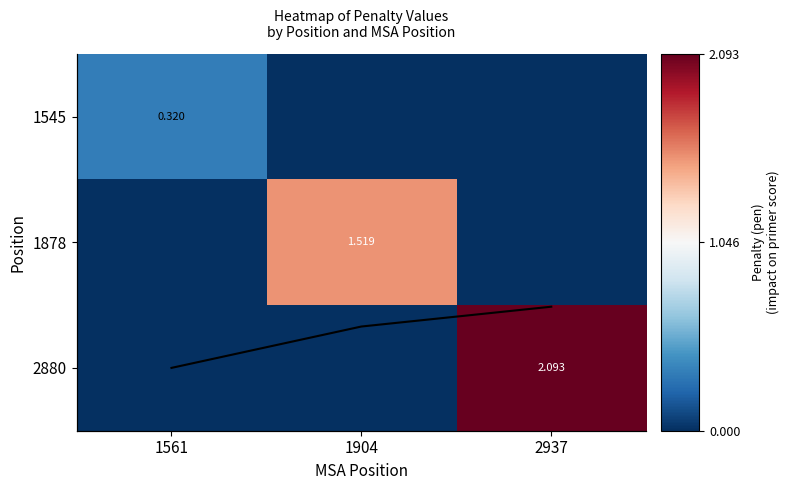

Which series has the widest spread of values?

2880